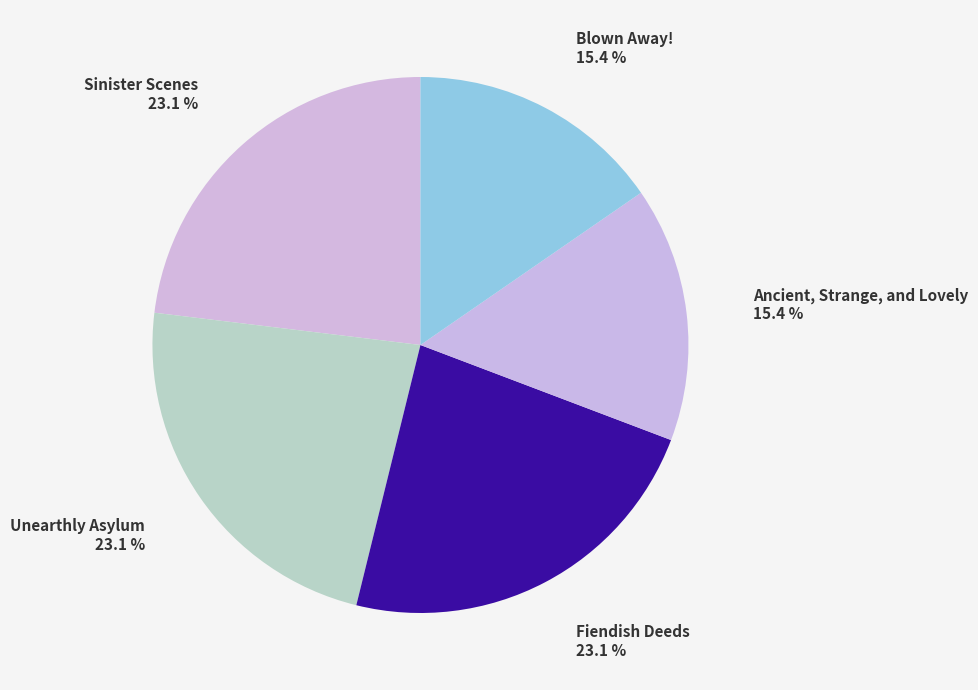

What is the ratio of the value at Fiendish Deeds to the value at Unearthly Asylum?

1.0